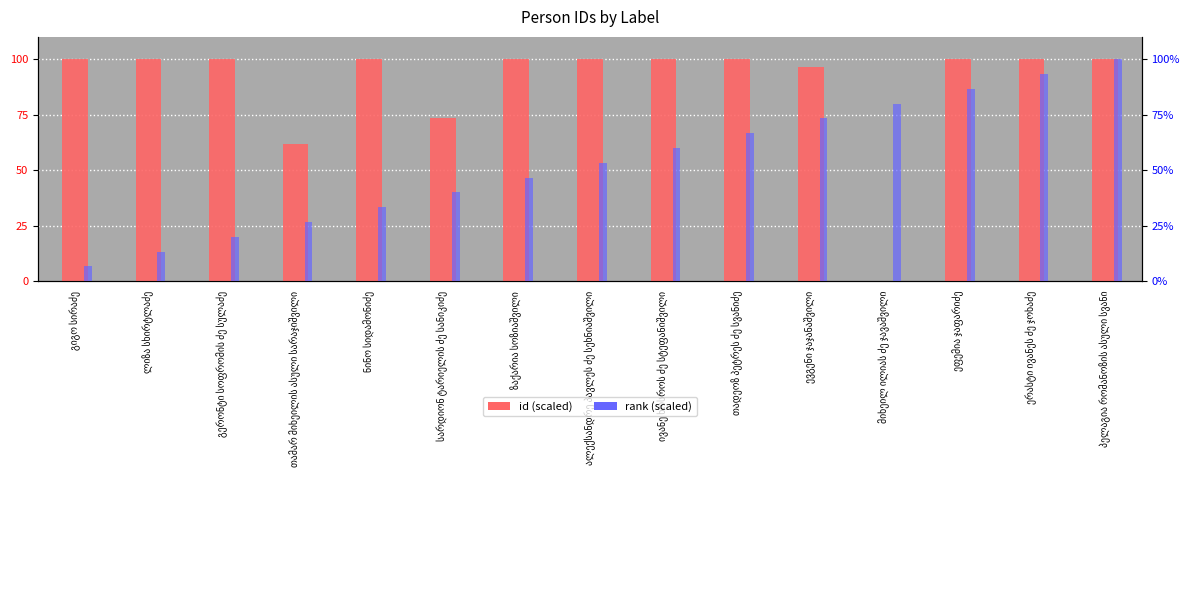

Rank the categories by rank (scaled) value from highest to lowest.

პელაგია რომანოზის ასული სვანი, ერასტი ივანეს ძე ჯოხაძე, ეფემია ჯაფარიძე, მიხეილ ილიას ძე ჯავაშვილი, ევგენი ჯაჯანაშვილი, თადეოზ პეტრეს ძე სვანიძე, ივანე ხოსროს ძე სტეფანიშვილი, ალექსანდრე პავლეს ძე სეხნიაშვილი, ზაქარია სოზიაშვილი, სარდიონ ტარიელის ძე სანიკიძე, ნინო სიდამონიძე, თამარ მიხეილის ასული სარაჯიშვილი, გერონტი სოფრომის ძე სულაძე, ლიზა სხირტლაძე, გიგო სირაძე